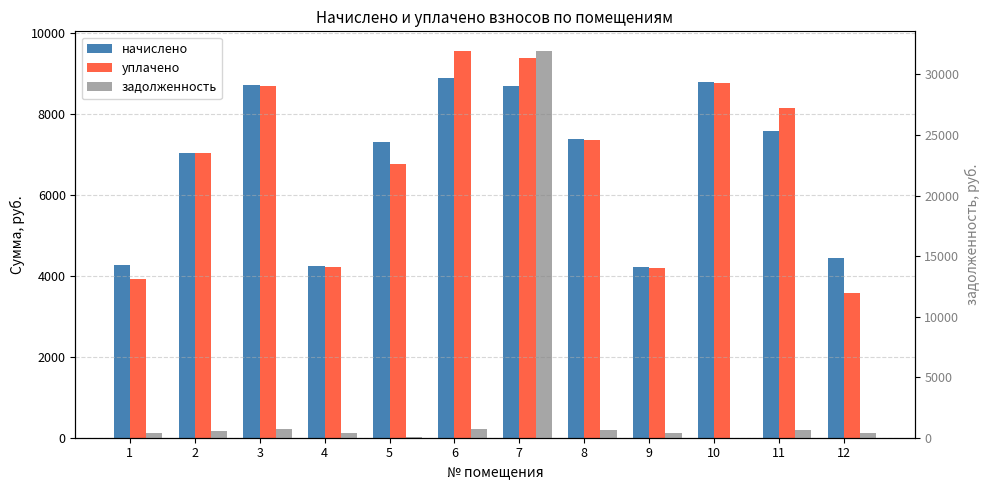

How many values in the задолженность series are below 587?

6